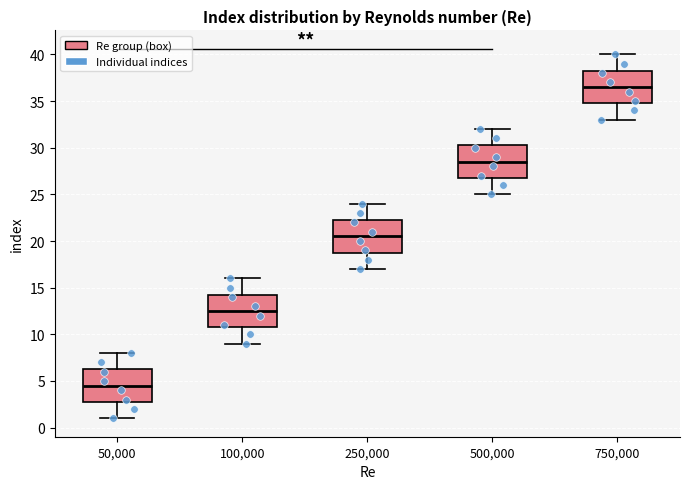

Reading left to right, read every box against the y-axis: the position of its median line, the range the box covers, and the ends of its whiskers. The values are not printed on the chart, so give them approximately, as read against the axis.

50,000: median 4.5, box 3.0 to 6.5, whiskers 1.0 to 8.0
100,000: median 12.5, box 11.0 to 14.5, whiskers 9.0 to 16.0
250,000: median 20.5, box 19.0 to 22.5, whiskers 17.0 to 24.0
500,000: median 28.5, box 27.0 to 30.5, whiskers 25.0 to 32.0
750,000: median 36.5, box 35.0 to 38.5, whiskers 33.0 to 40.0